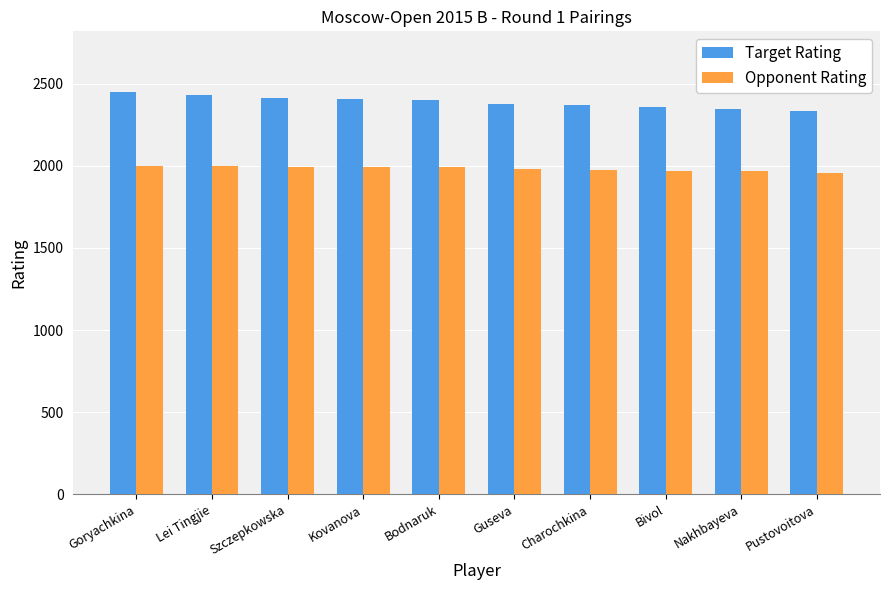

List the series in order of their peak value, highest first.

Target Rating, Opponent Rating